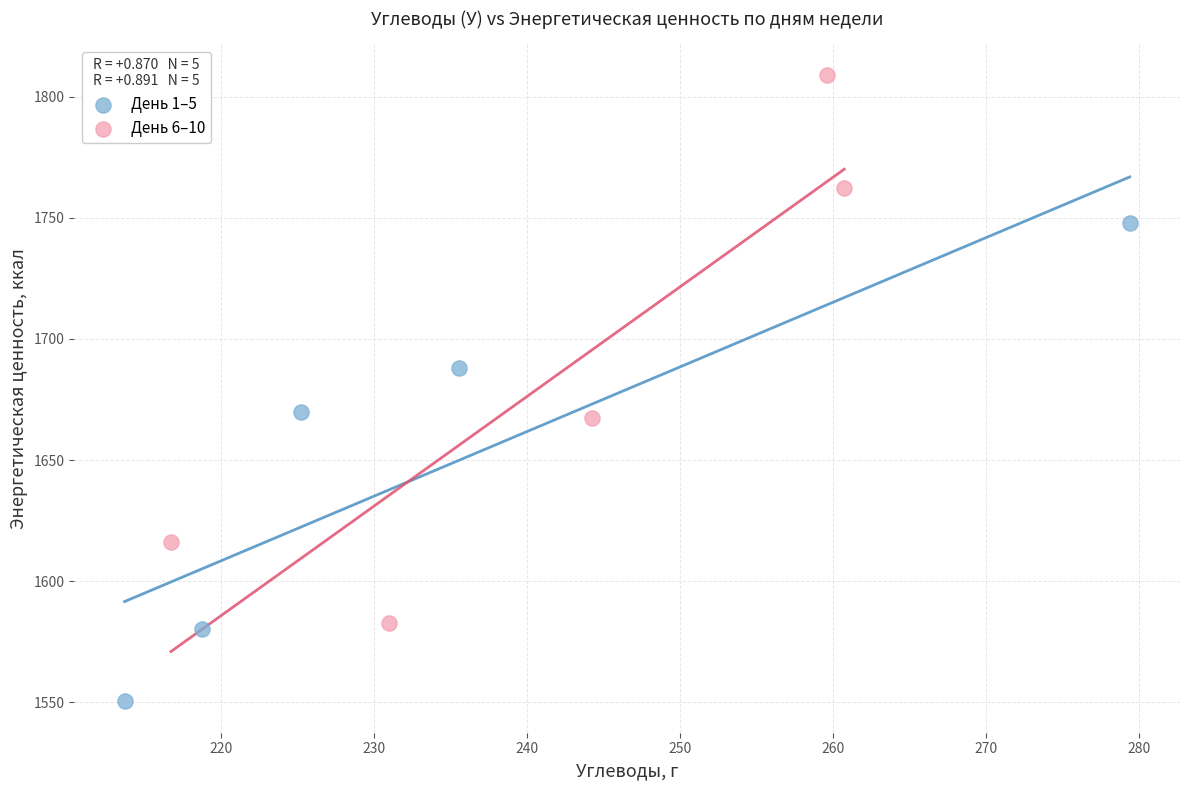

Which series reaches the maximum Y coordinate?

День 6–10